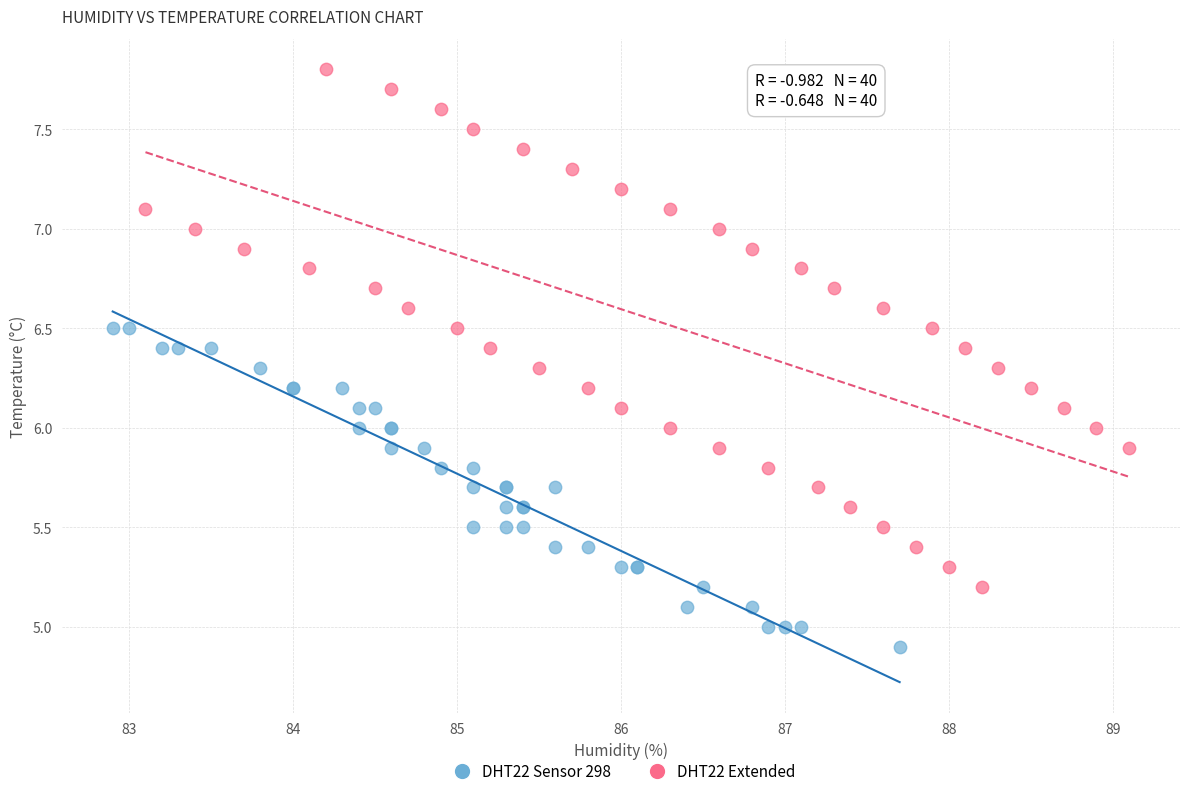

Which series has the largest Y range (max minus min)?

DHT22 Extended